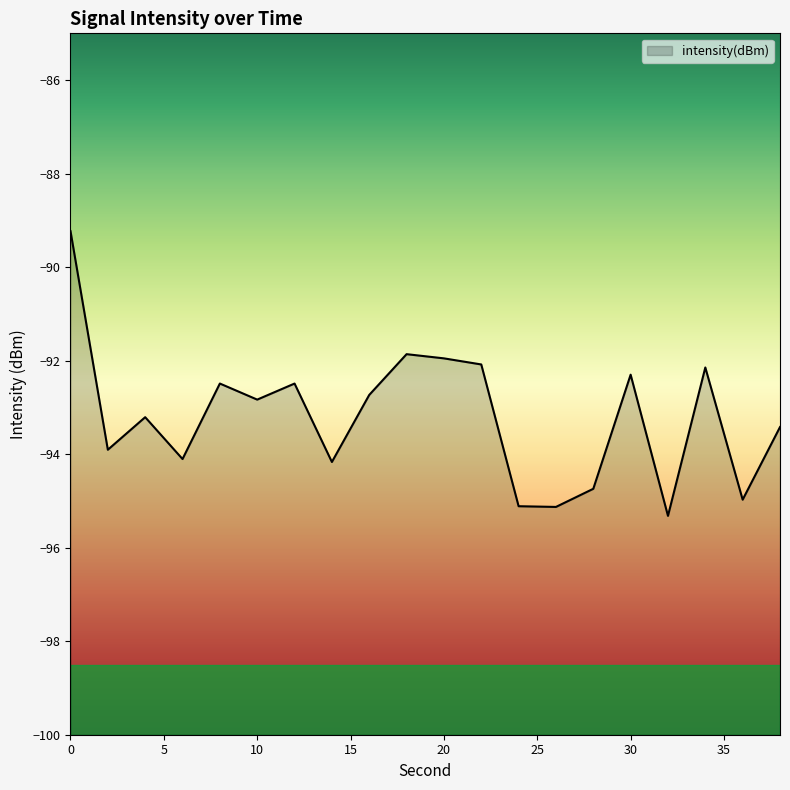

How many points are lower than both their immediate neighbors (excluding endpoints)?

7